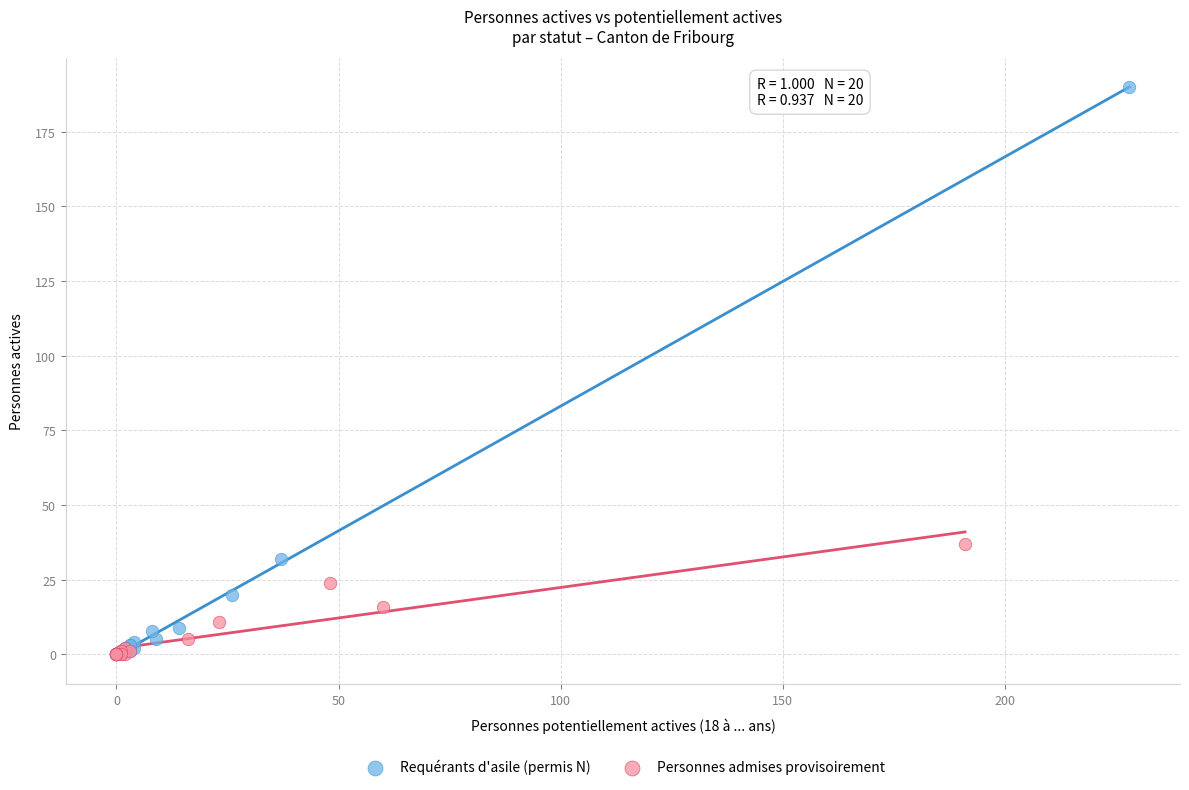

Which series has the largest Y range (max minus min)?

Requérants d'asile (permis N)